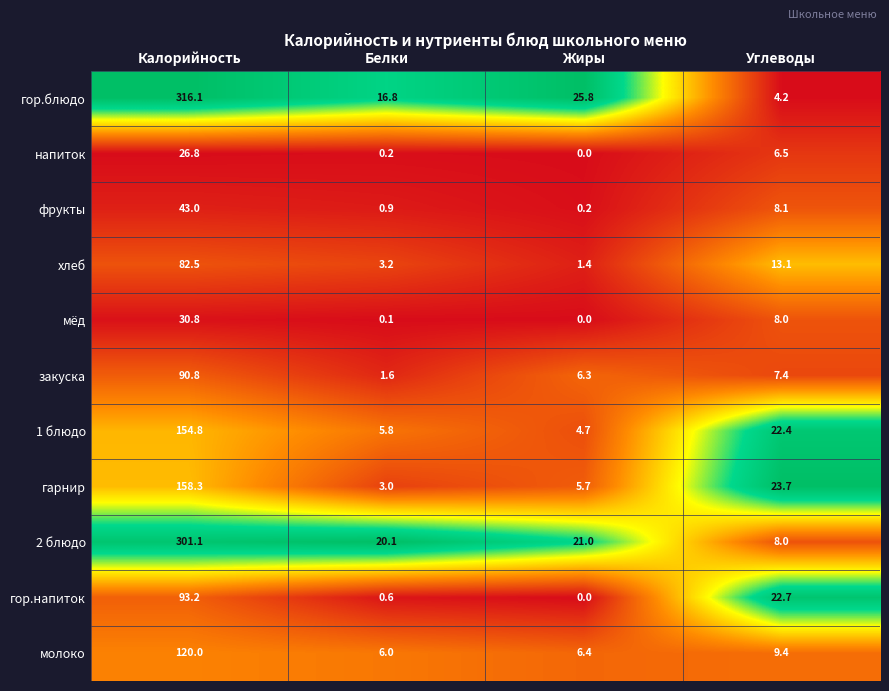

What is the total value across all series at Жиры?

71.5